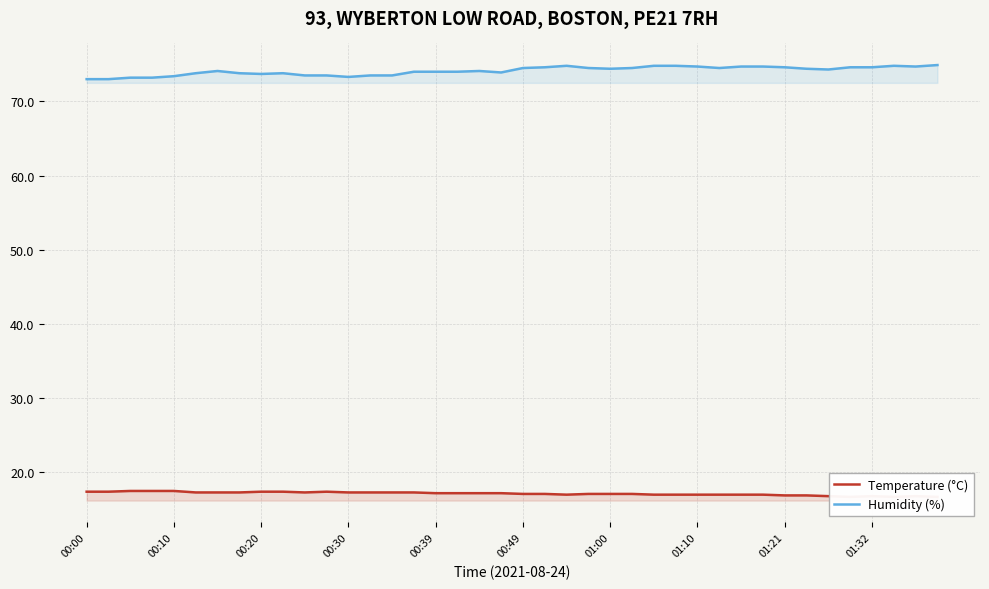

True or false: Humidity (%) has a value of 108.8 at 00:00.

False